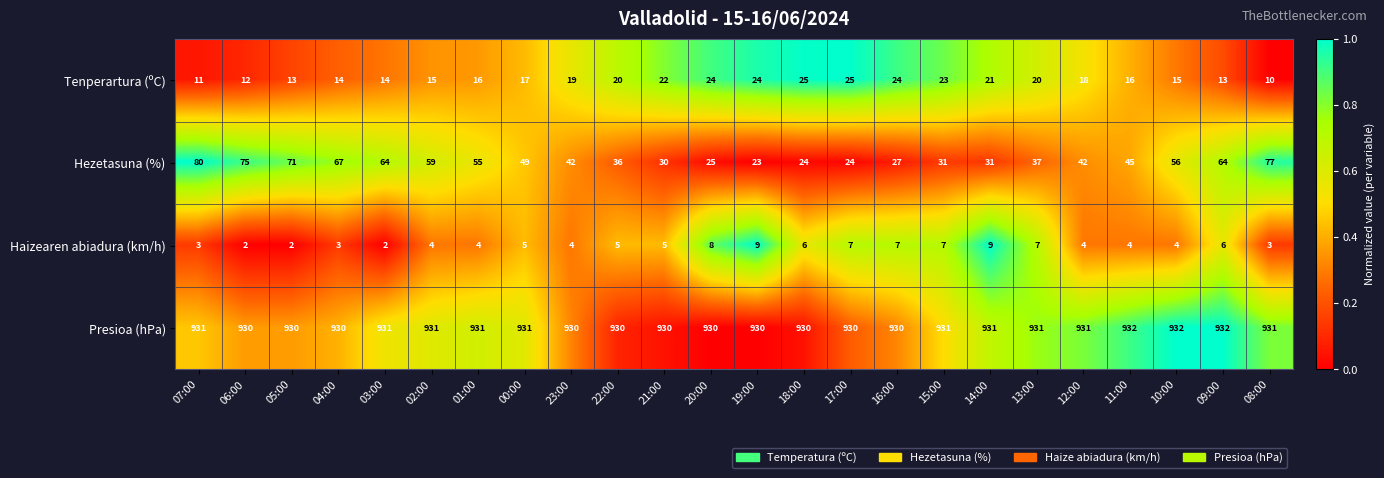

What is the difference between the Tenperartura (ºC) values at 21:00 and 00:00?

5